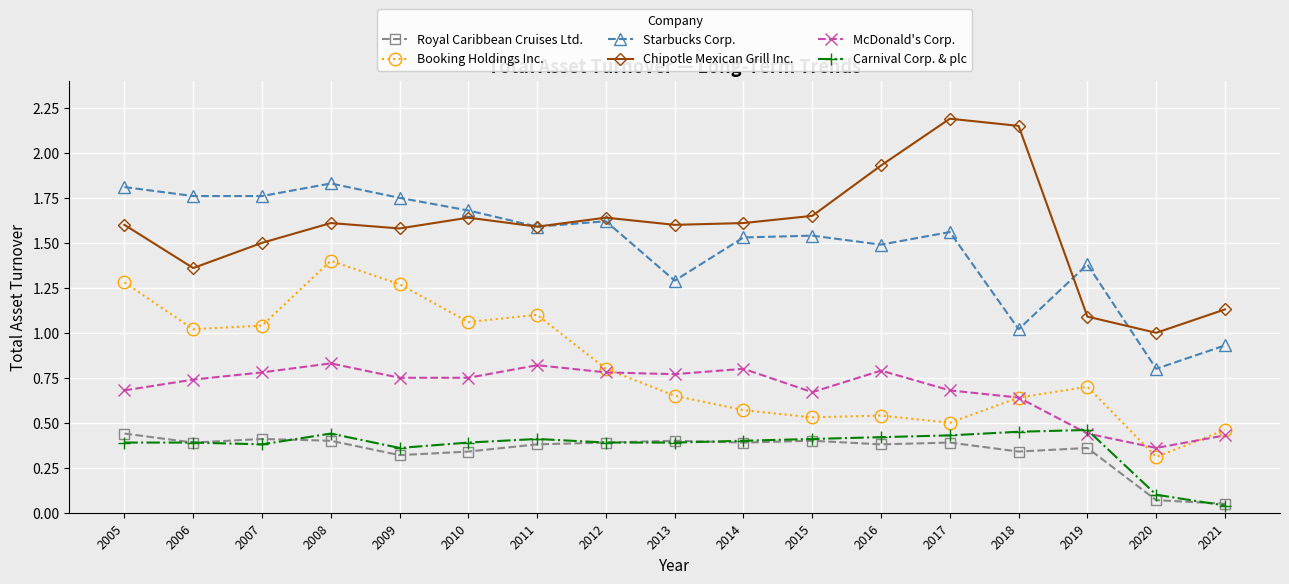

True or false: Starbucks Corp. and McDonald's Corp. cross at least once.

False